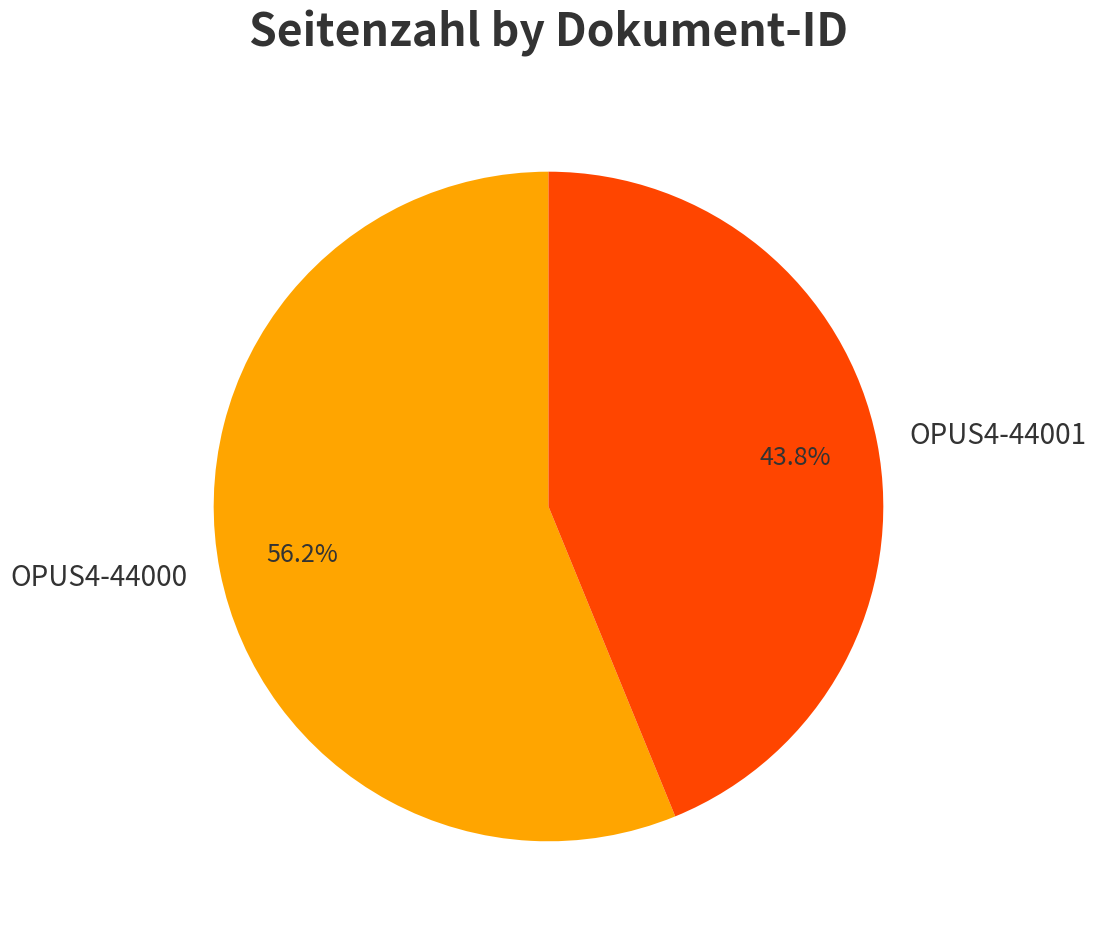

To the nearest percent, what is the difference between the OPUS4-44001 and OPUS4-44000 slice percentages?

12%